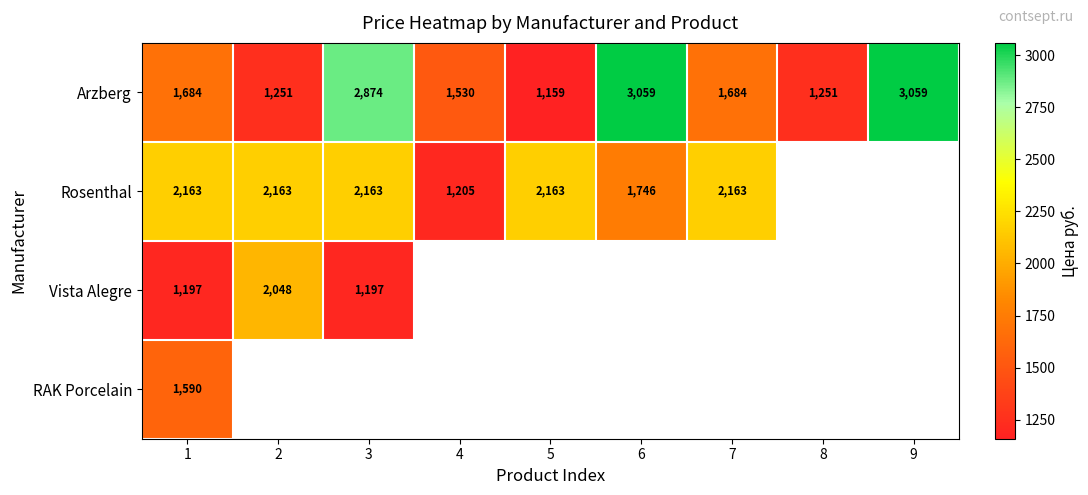

At how many categories does at least one series exceed 1738?

7